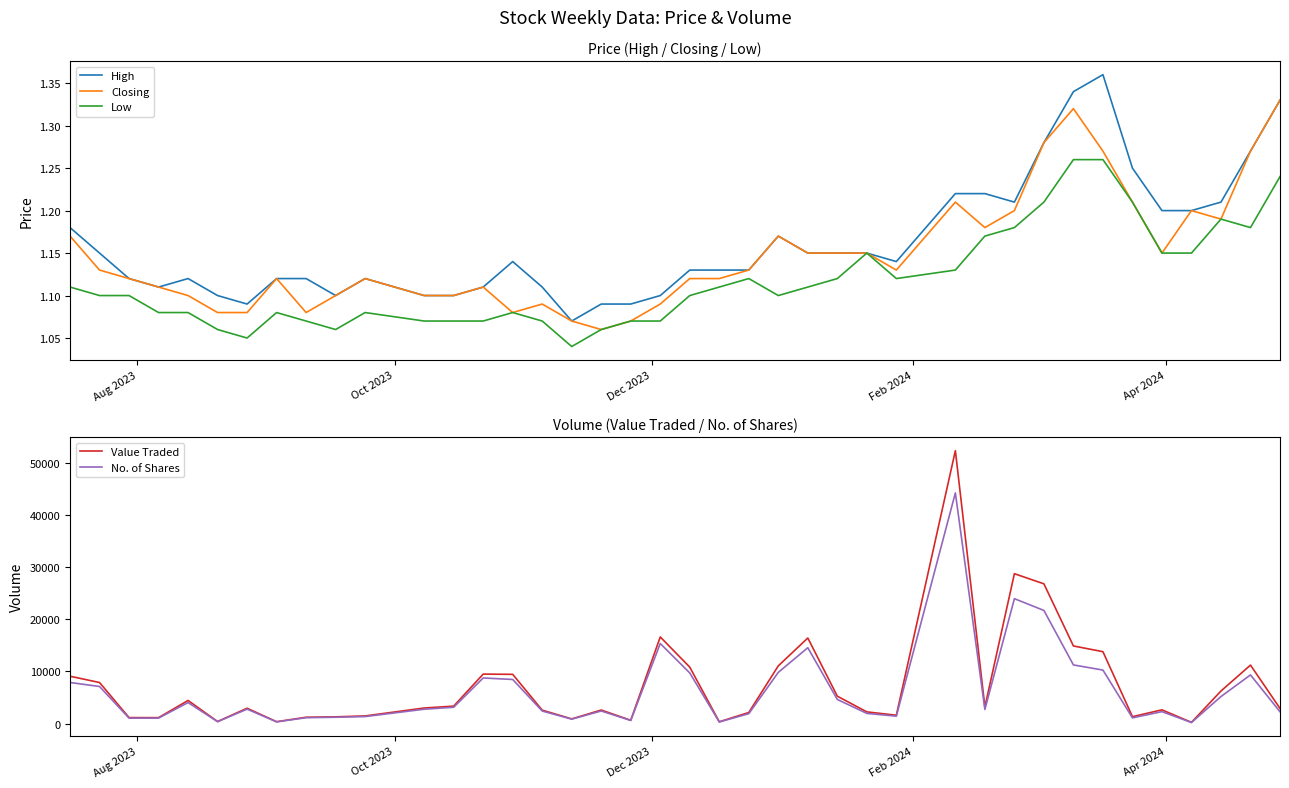

Is the value of Closing at 10 greater than the value of Value Traded at 22?

No